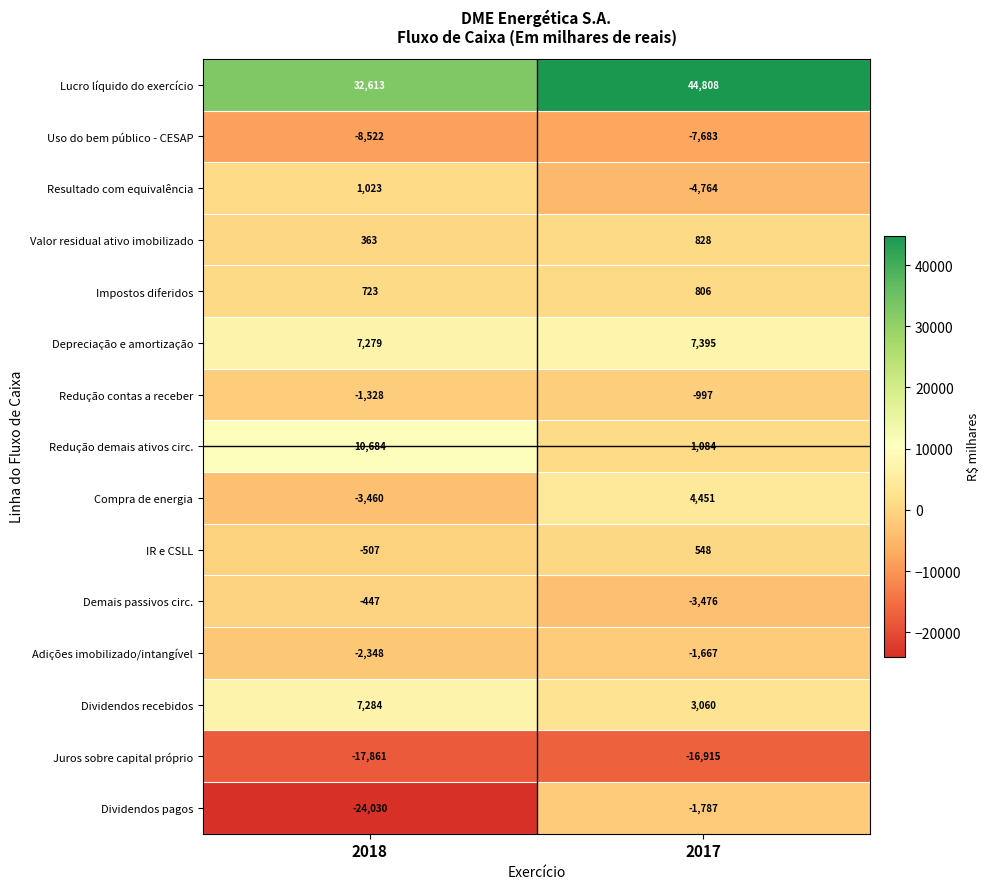

What is the difference between the Compra de energia values at 2018 and 2017?

7911